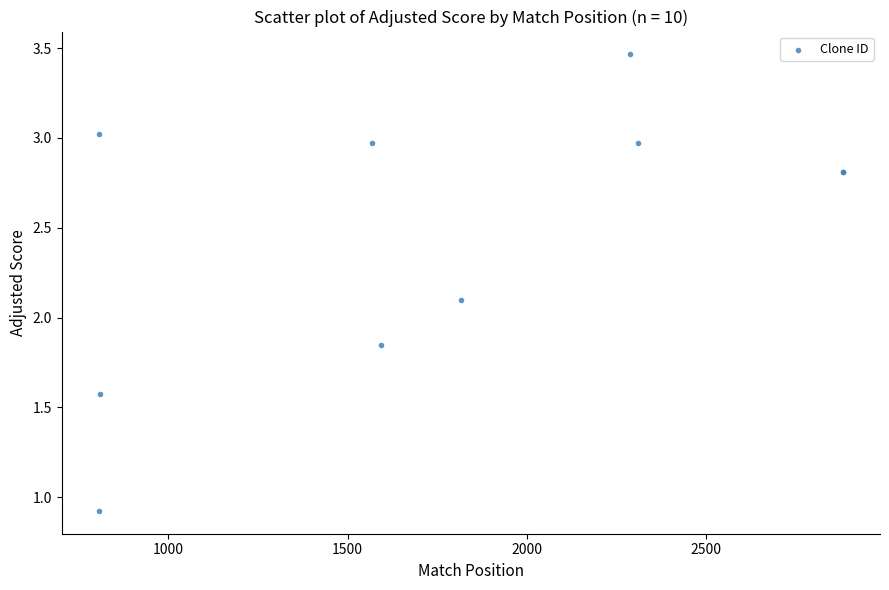

What Y value in the scatter plot is closest to 2?

2.1